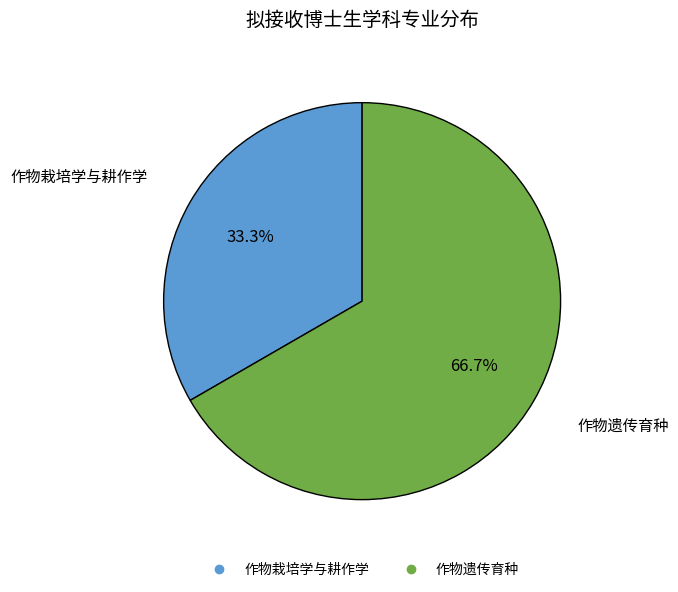

To the nearest percent, what portion does 作物栽培学与耕作学 represent?

33%